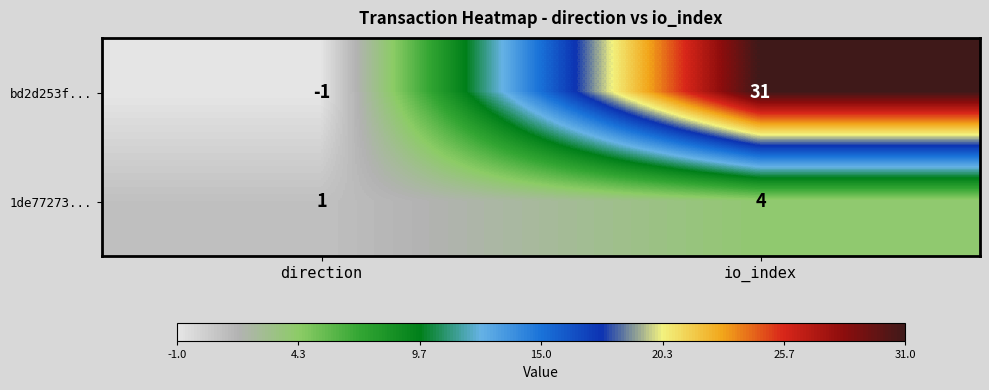

At which category is the sum across all series the highest?

io_index